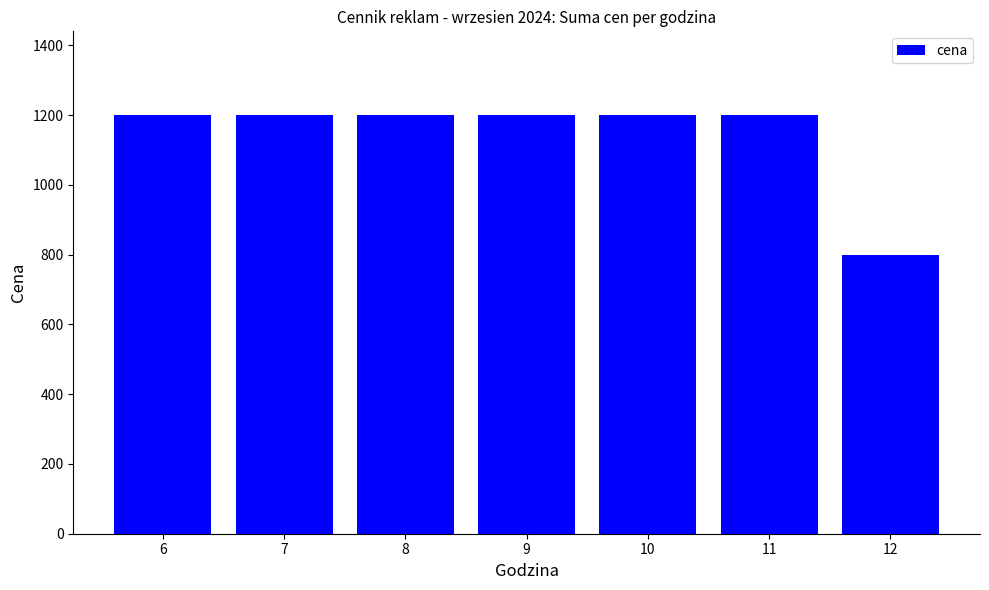

What value does the data have at 8, to the nearest 50?

1200